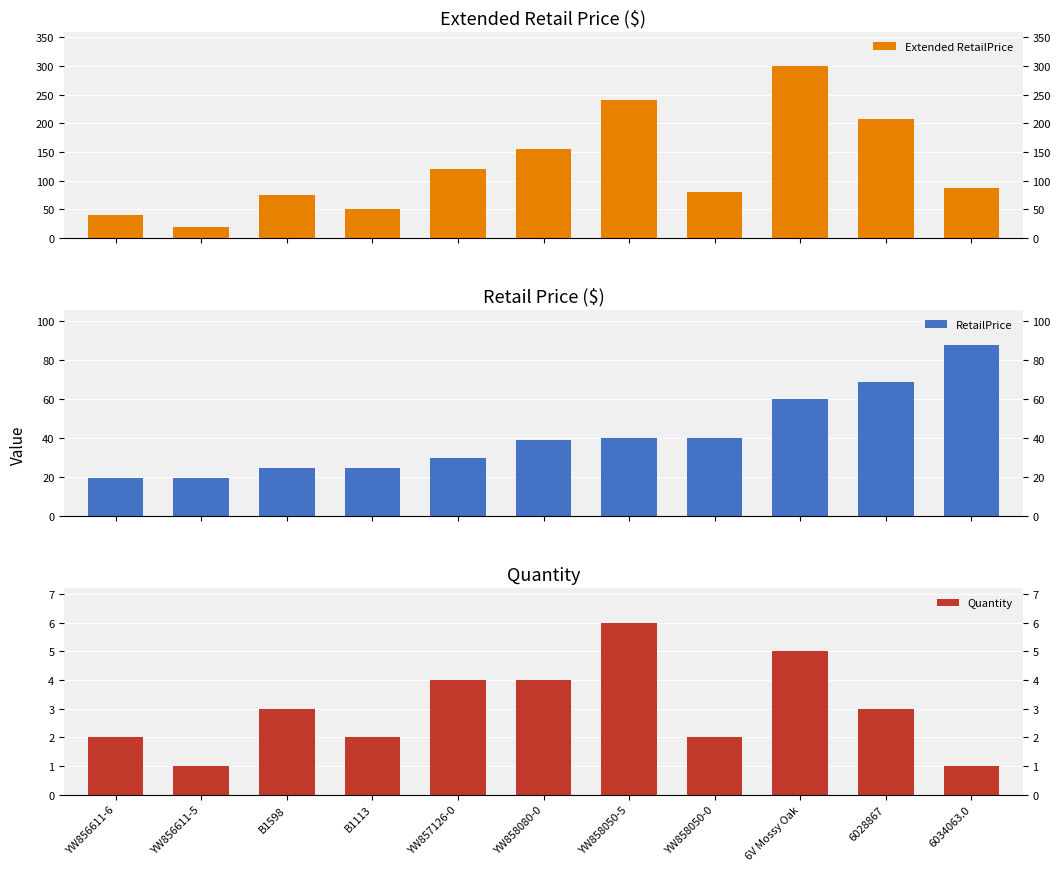

Reading left to right, extract all data points from this chart.

Extended RetailPrice: 39.8	19.9	75.0	50.0	119.9	155.4	239.8	79.9	299.4	207.0	88.0
RetailPrice: 19.9	19.9	25.0	25.0	30.0	38.9	40.0	40.0	59.9	69.0	88.0
Quantity: 2.0	1.0	3.0	2.0	4.0	4.0	6.0	2.0	5.0	3.0	1.0